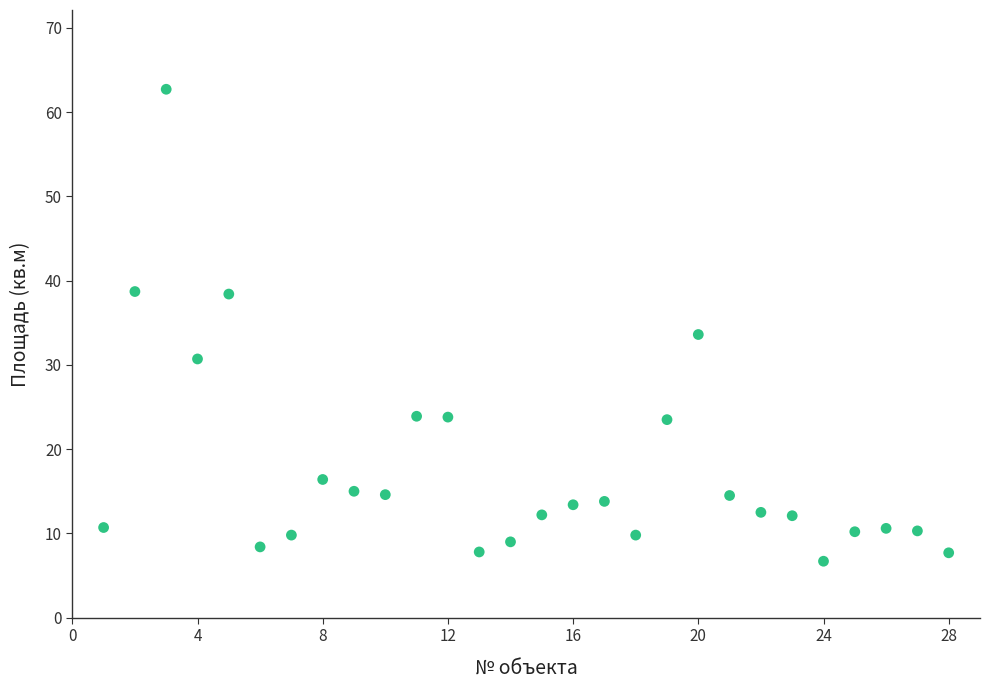

What is the range of Y values (max minus min)?

56.0